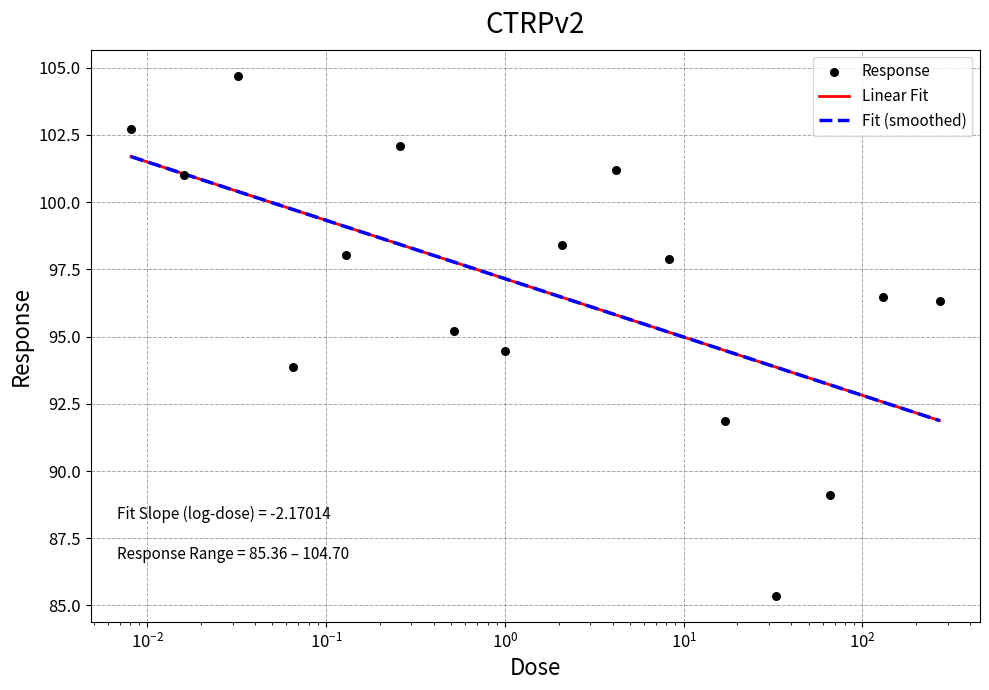

What is the change in value from 0.016 to 0.13?

-3.0